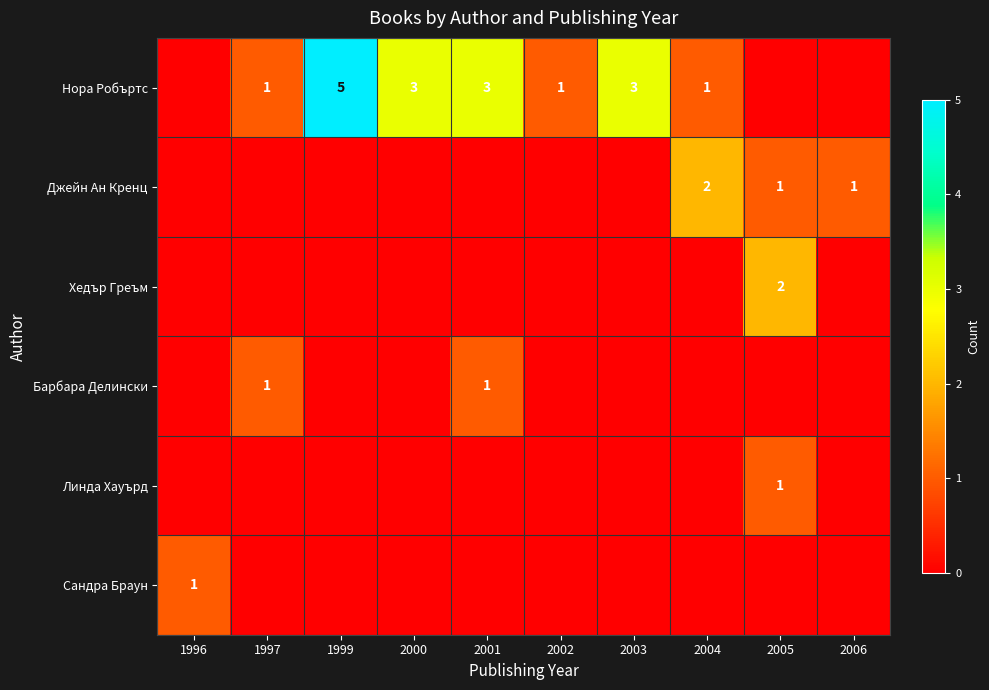

Is it true that Линда Хауърд equals 1 at 2005?

True